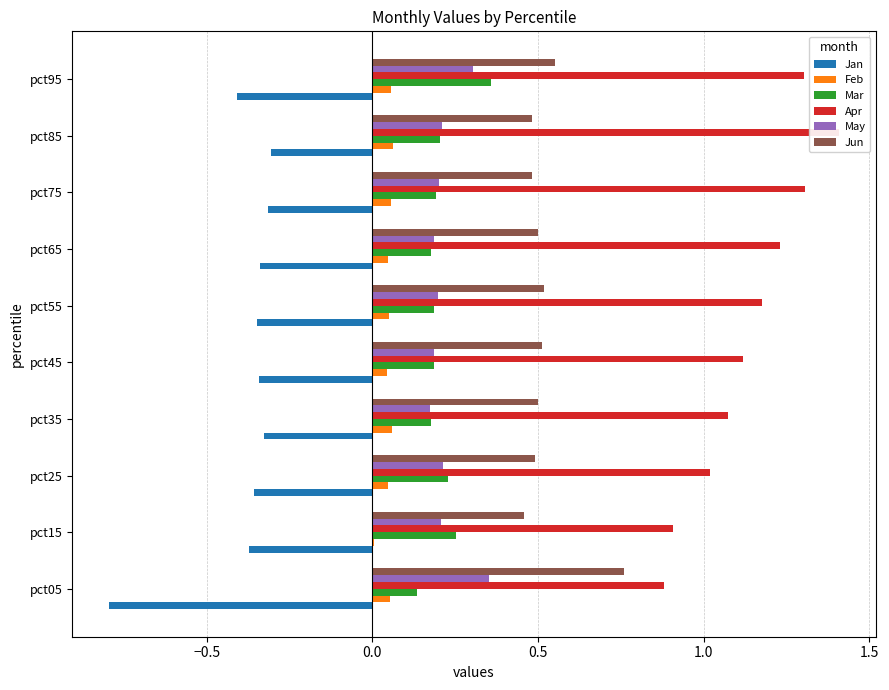

What value does the Apr series have at pct95?

1.3